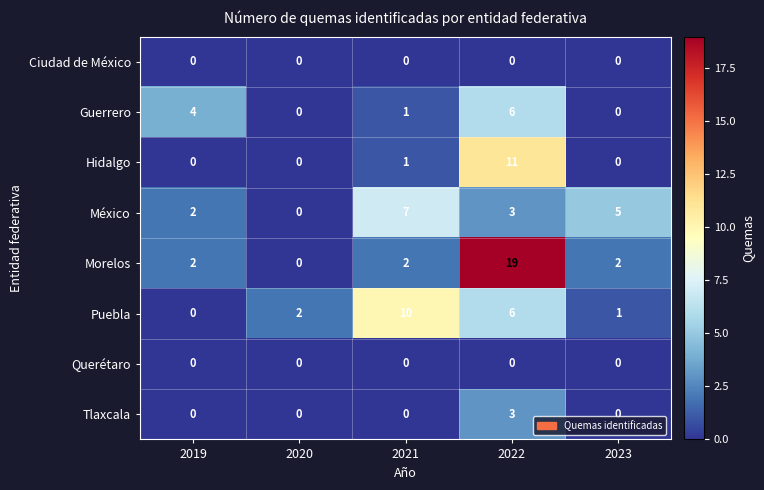

Is it true that México equals 1 at 2019?

False